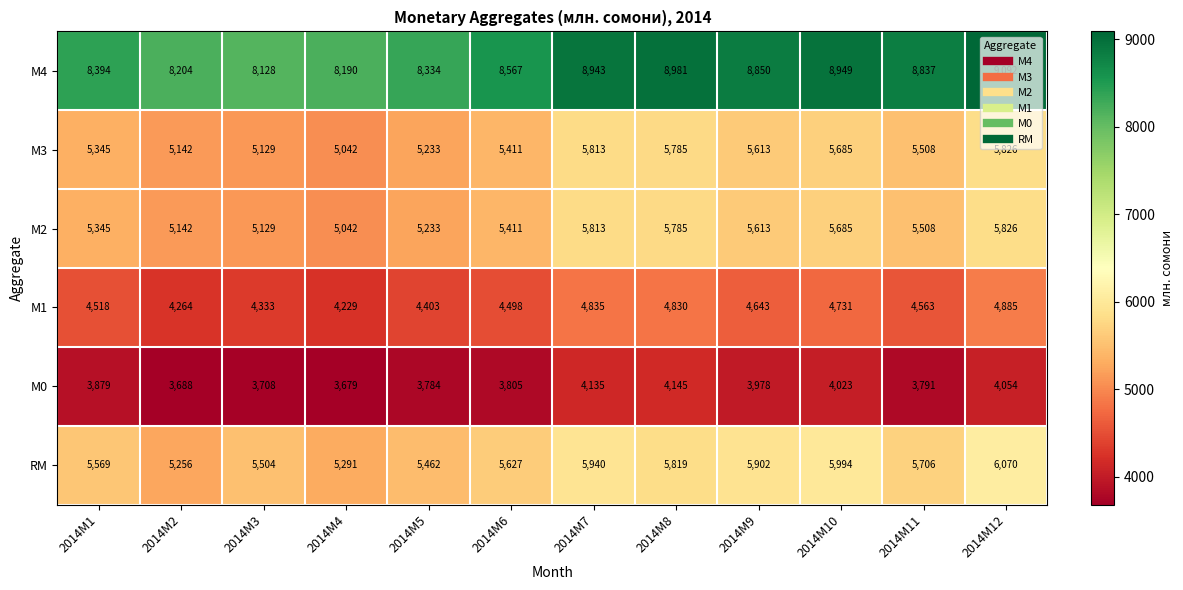

List the labels in order of M0 value, largest first.

2014M8, 2014M7, 2014M12, 2014M10, 2014M9, 2014M1, 2014M6, 2014M11, 2014M5, 2014M3, 2014M2, 2014M4